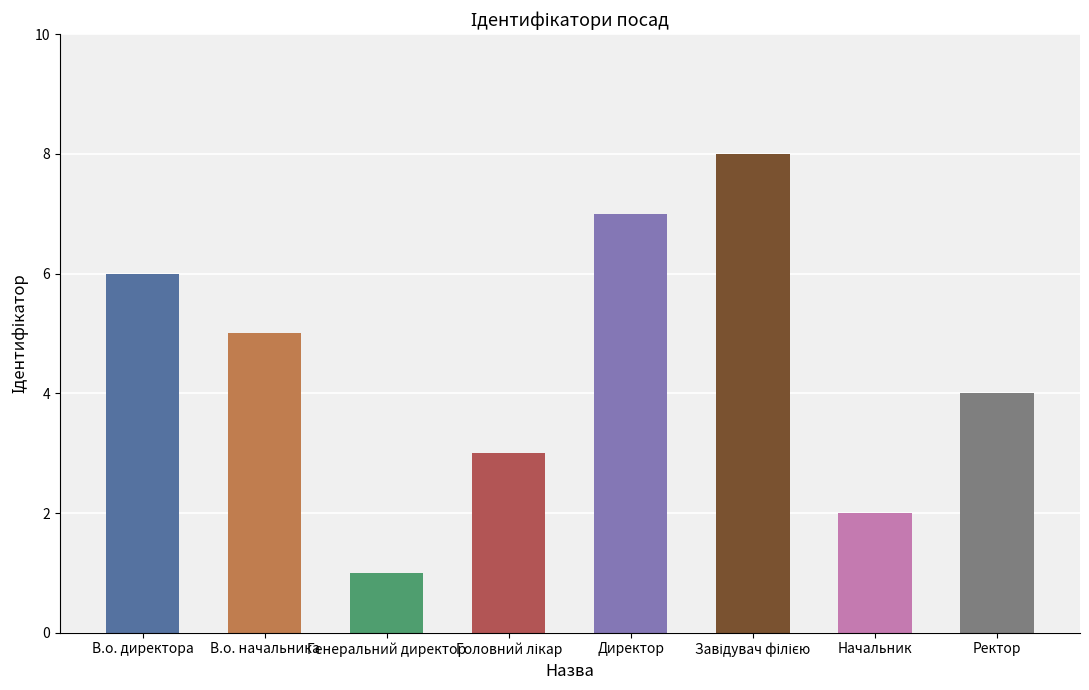

List the labels in order of value, smallest first.

Генеральний директор, Начальник, Головний лікар, Ректор, В.о. начальника, В.о. директора, Директор, Завідувач філією